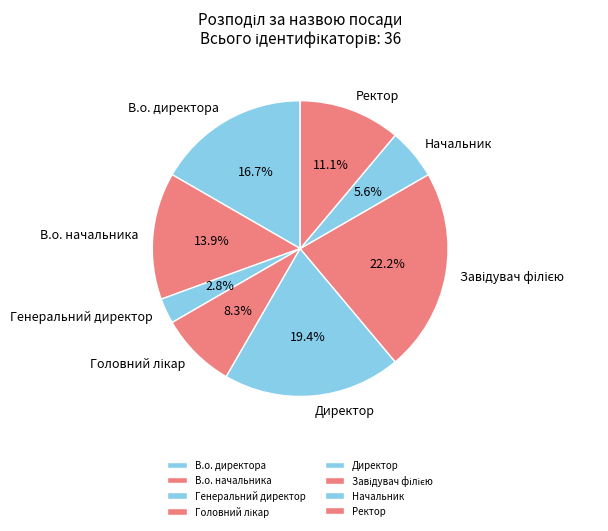

Combined, what portion of the pie is В.о. директора and Ректор?

27.8%